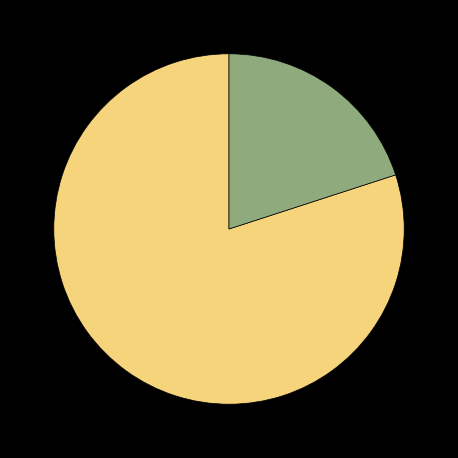

Is there any slice that represents more than half of the pie?

Yes